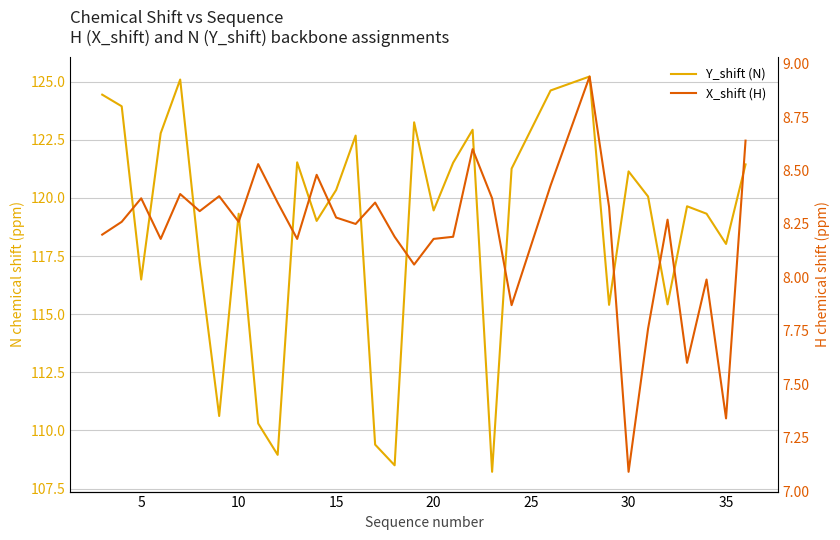

Is it true that Y_shift (N) equals 41.7 at 11?

False